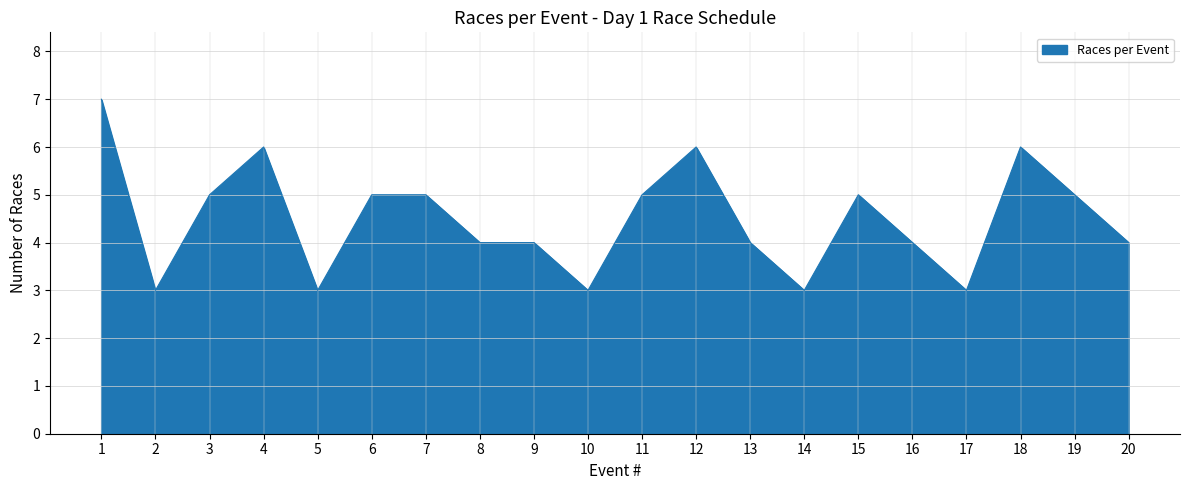

What is the difference between the maximum and minimum values?

4